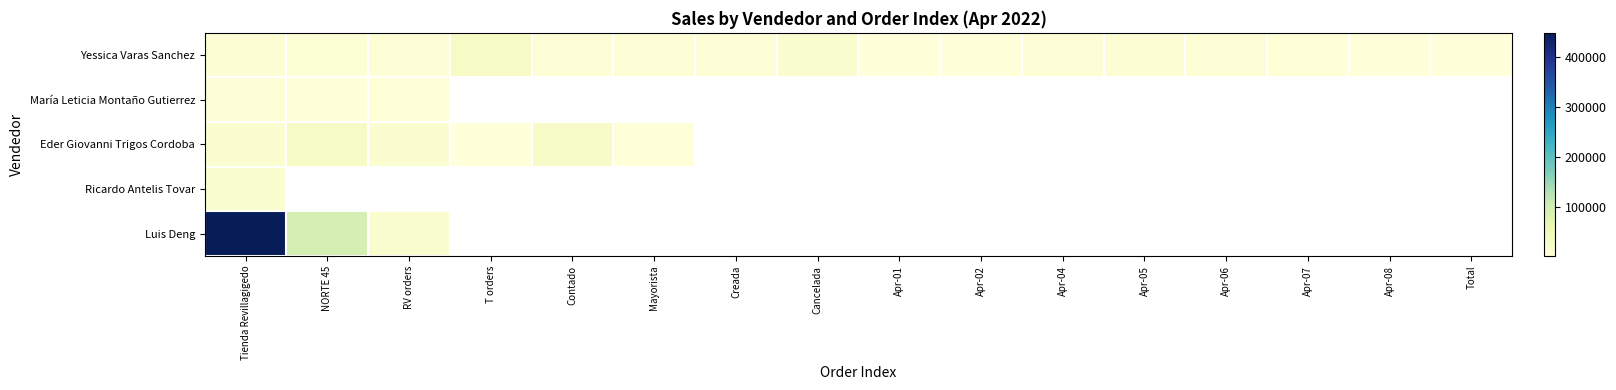

How many data points does each series have?

16